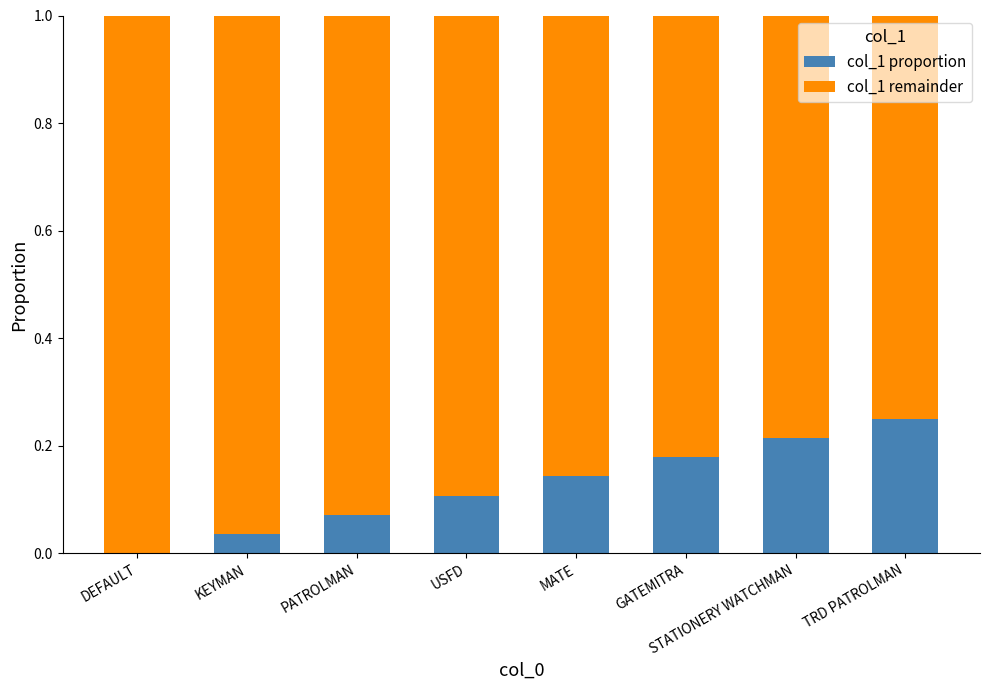

How many positive values does the col_1 proportion series have?

7